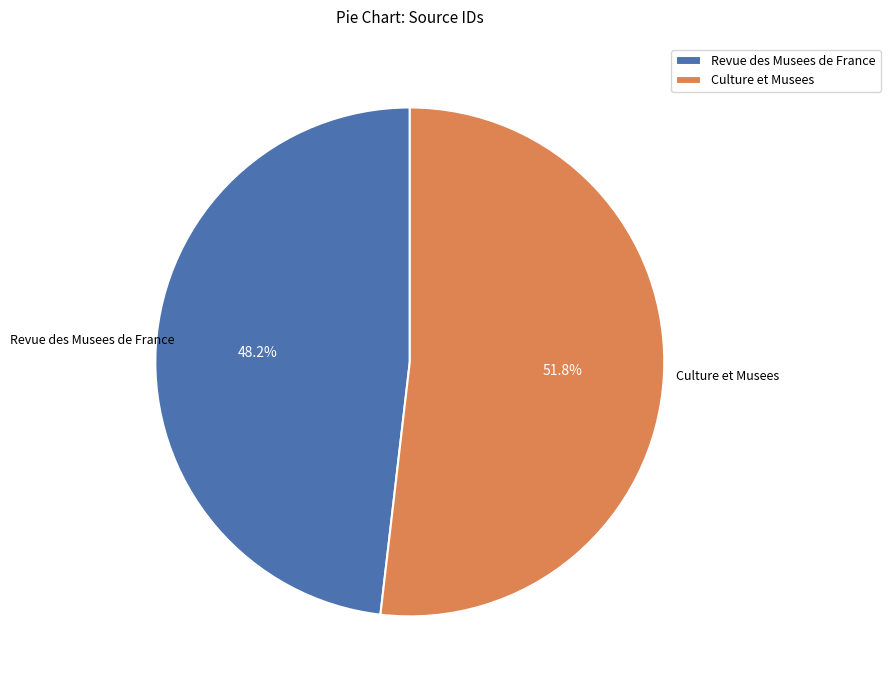

To the nearest percent, what is the difference between the largest and smallest slice percentages?

4%